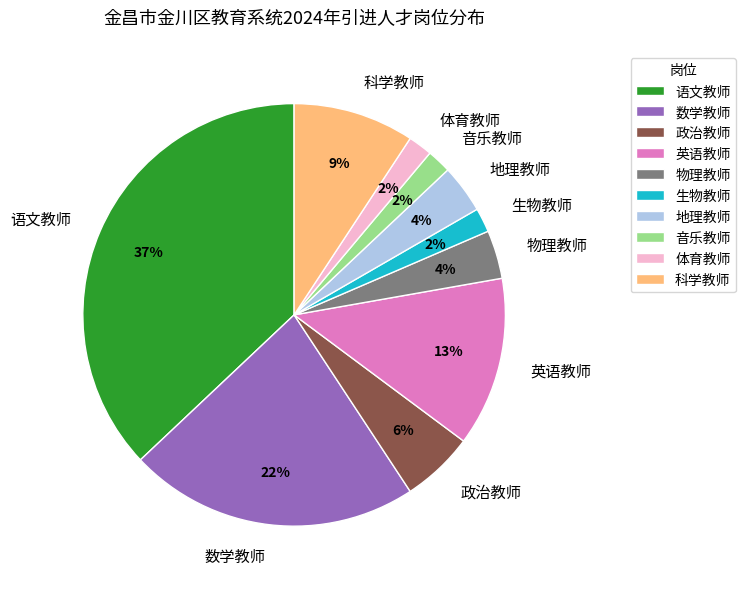

Which category has the biggest portion of the pie?

语文教师